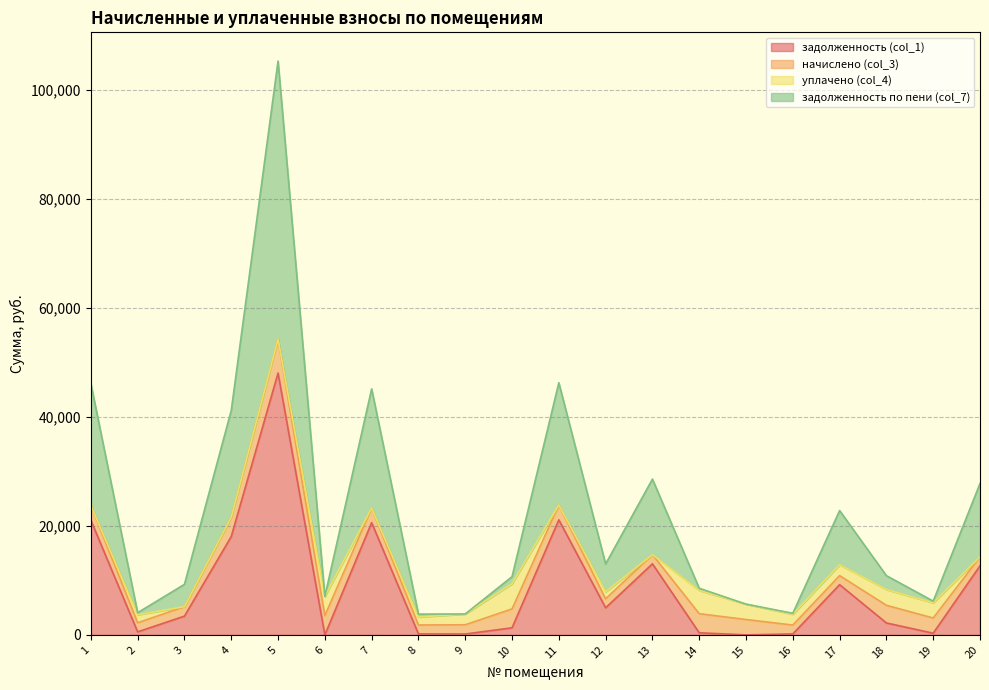

True or false: задолженность по пени (col_7) has a value of 4577.0 at 15.

False